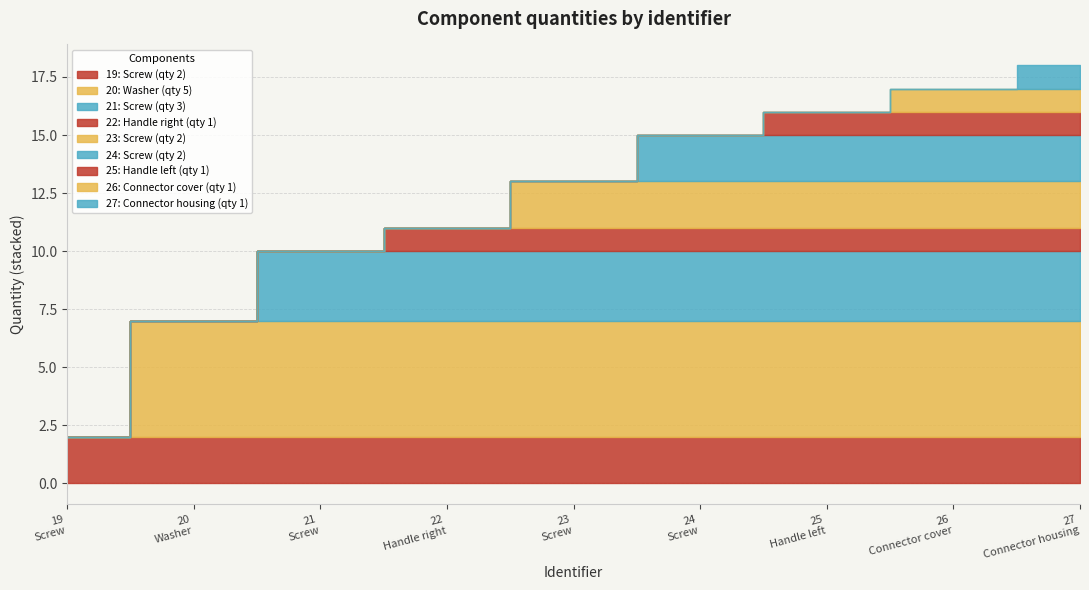

Which label corresponds to the smallest value in the chart?

22